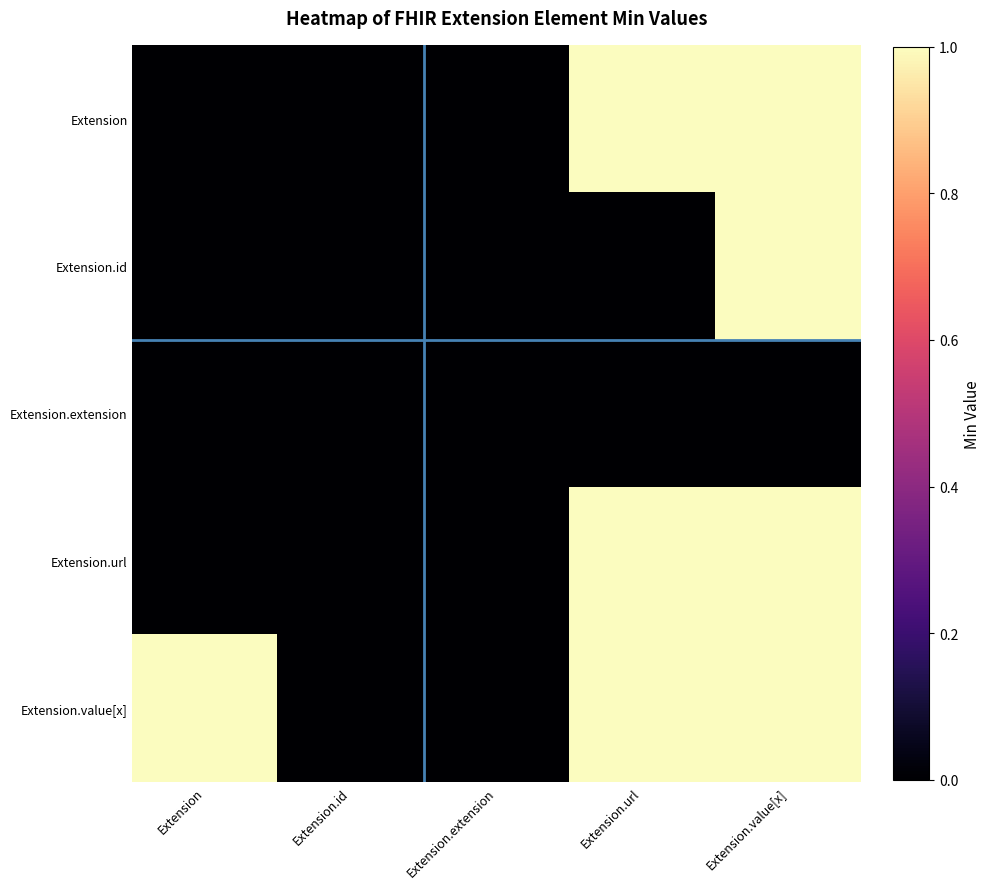

What is the total value across all series at Extension.value[x]?

4